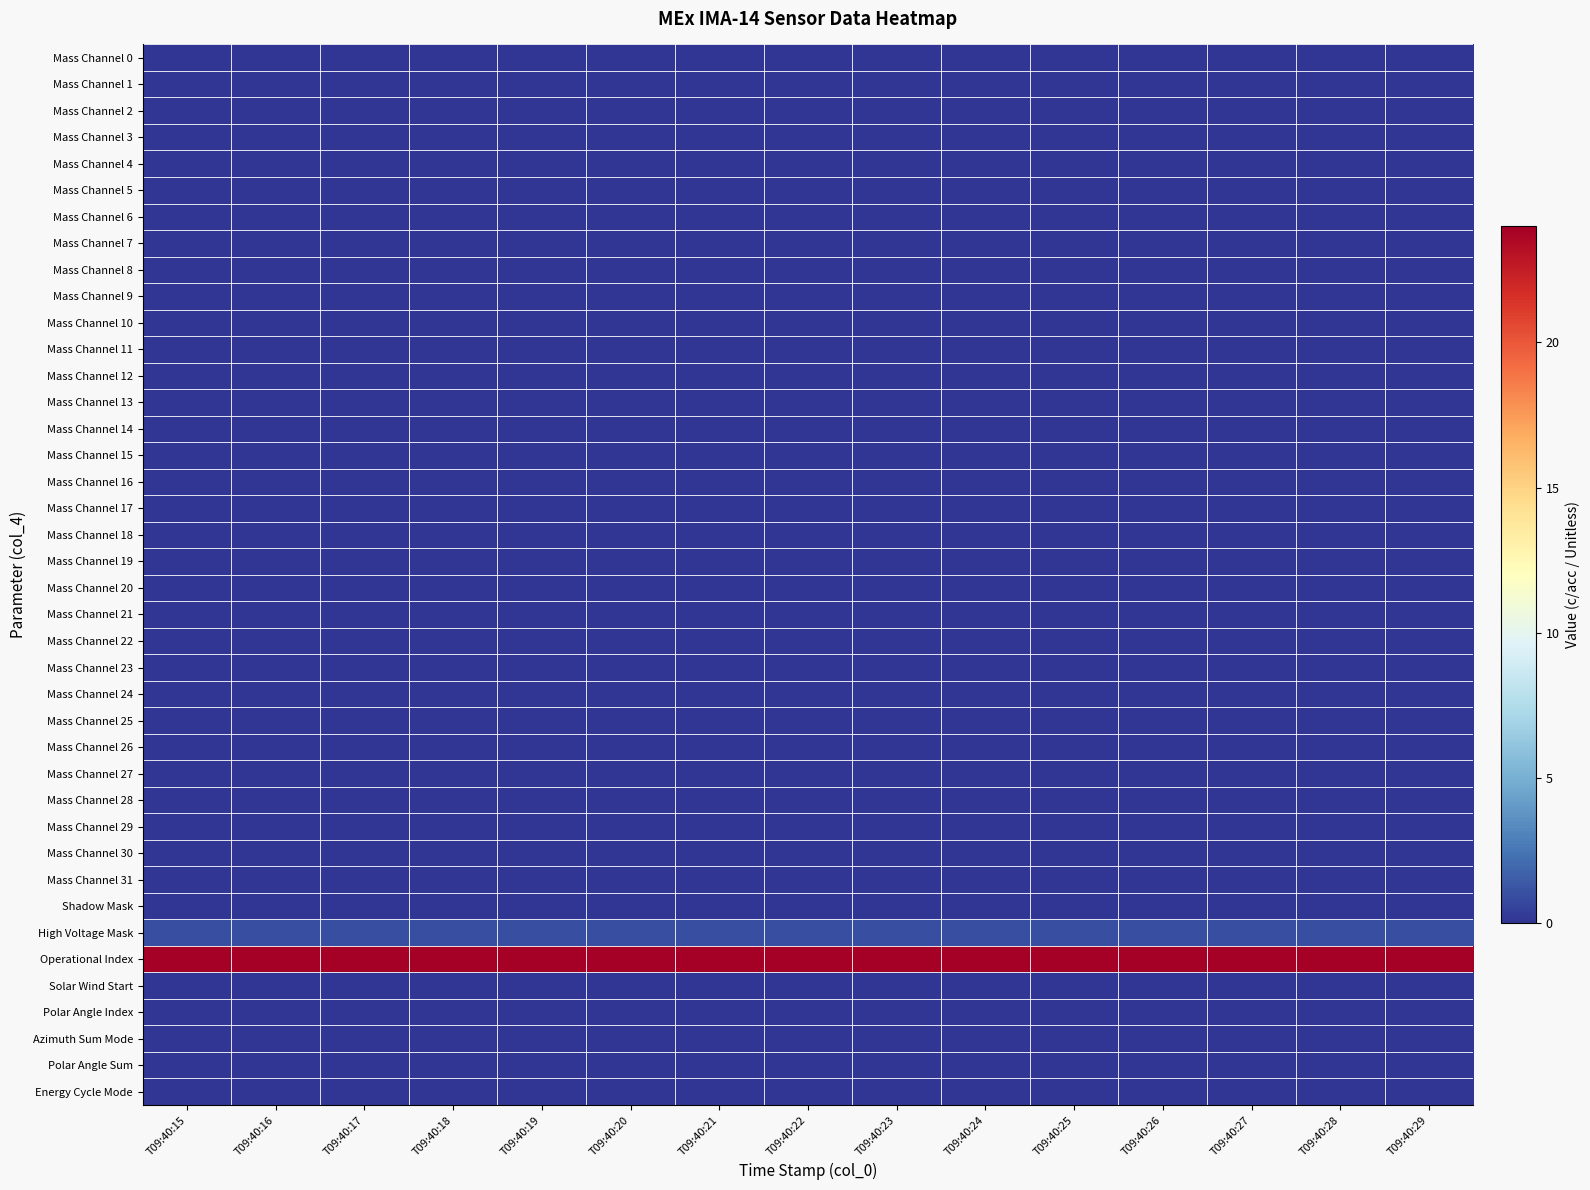

Rank the series at T09:40:15 from highest to lowest value.

Operational Index, High Voltage Mask, Mass Channel 0, Mass Channel 1, Mass Channel 2, Mass Channel 3, Mass Channel 4, Mass Channel 5, Mass Channel 6, Mass Channel 7, Mass Channel 8, Mass Channel 9, Mass Channel 10, Mass Channel 11, Mass Channel 12, Mass Channel 13, Mass Channel 14, Mass Channel 15, Mass Channel 16, Mass Channel 17, Mass Channel 18, Mass Channel 19, Mass Channel 20, Mass Channel 21, Mass Channel 22, Mass Channel 23, Mass Channel 24, Mass Channel 25, Mass Channel 26, Mass Channel 27, Mass Channel 28, Mass Channel 29, Mass Channel 30, Mass Channel 31, Shadow Mask, Solar Wind Start, Polar Angle Index, Azimuth Sum Mode, Polar Angle Sum, Energy Cycle Mode